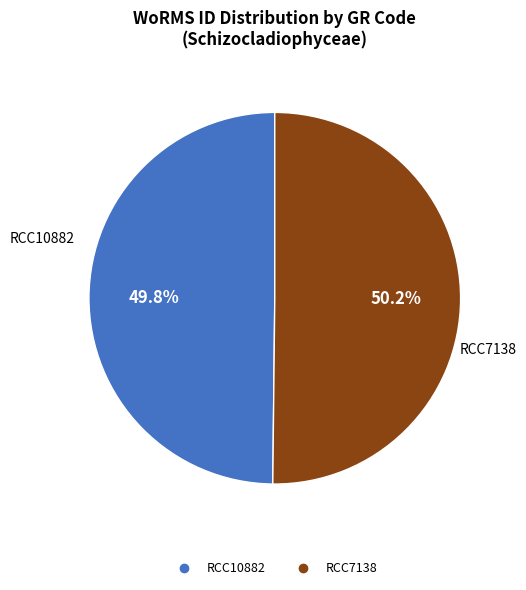

Is there any slice that represents more than half of the pie?

Yes